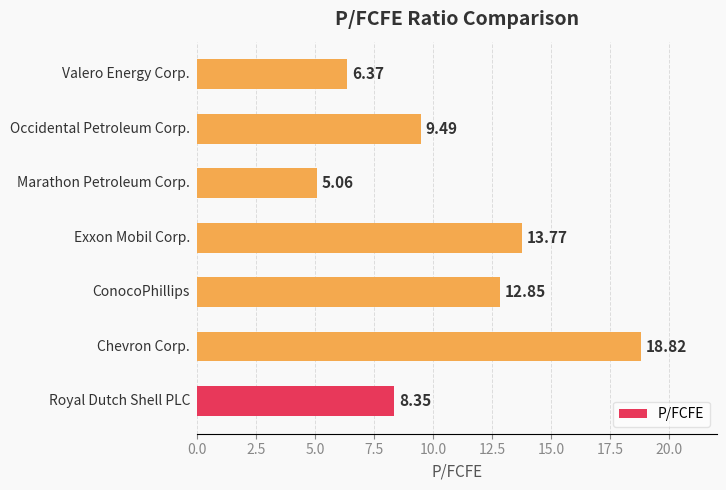

What is the sum of all values?

74.7